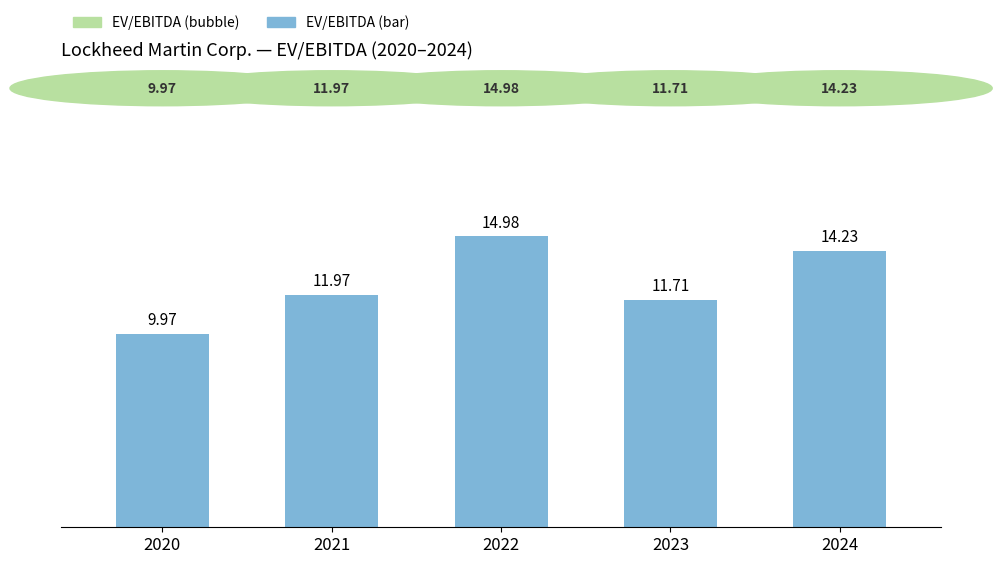

What is the value of the 1st bar from the left?

10.0